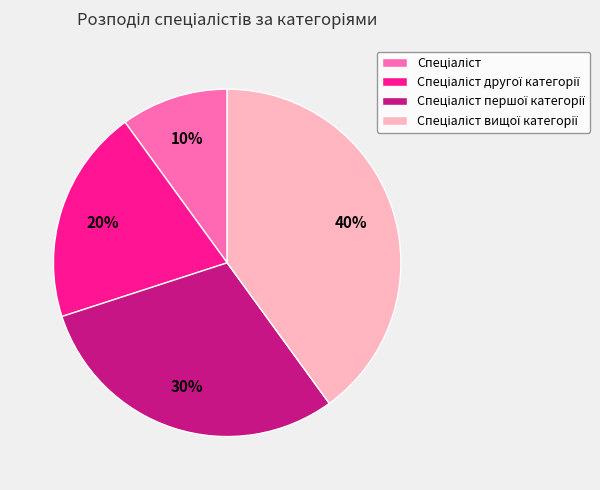

To the nearest percent, what is the difference between the largest and smallest slice percentages?

30%